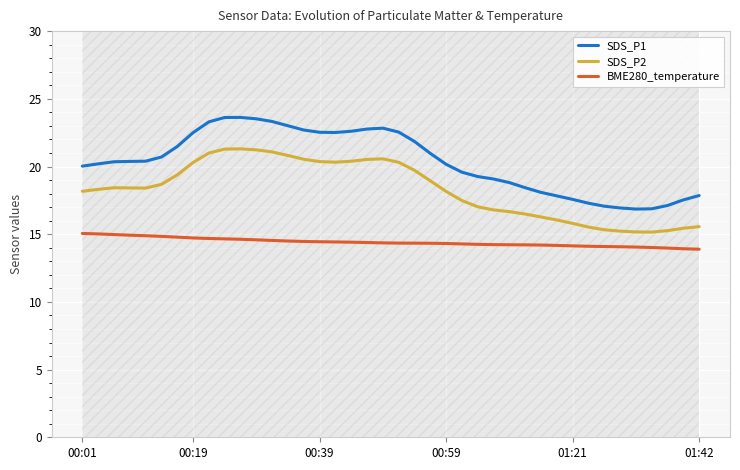

Which series has the largest total across all categories?

SDS_P1